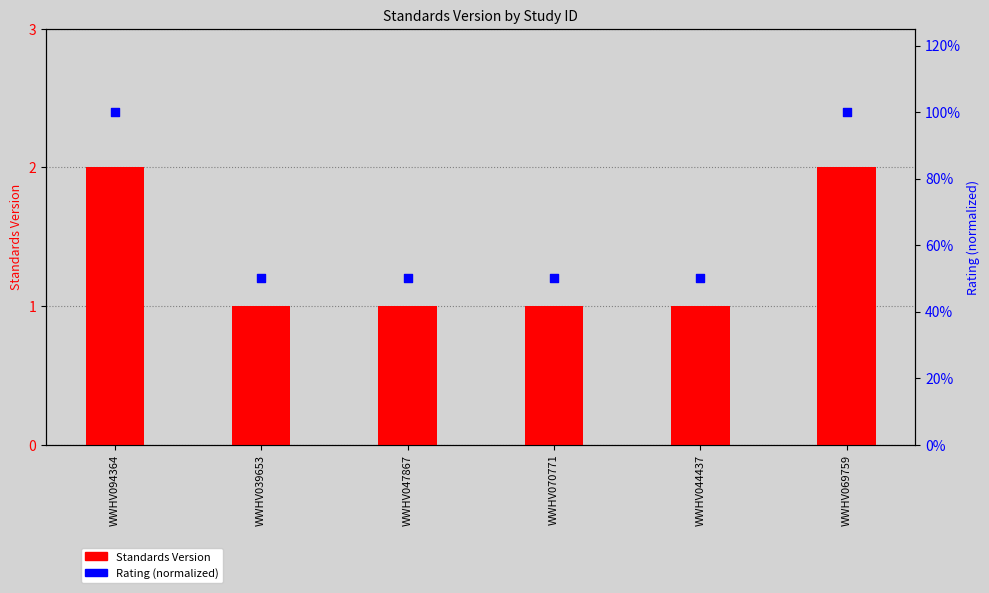

What is the total value across all series at WWHV047867?

1.5